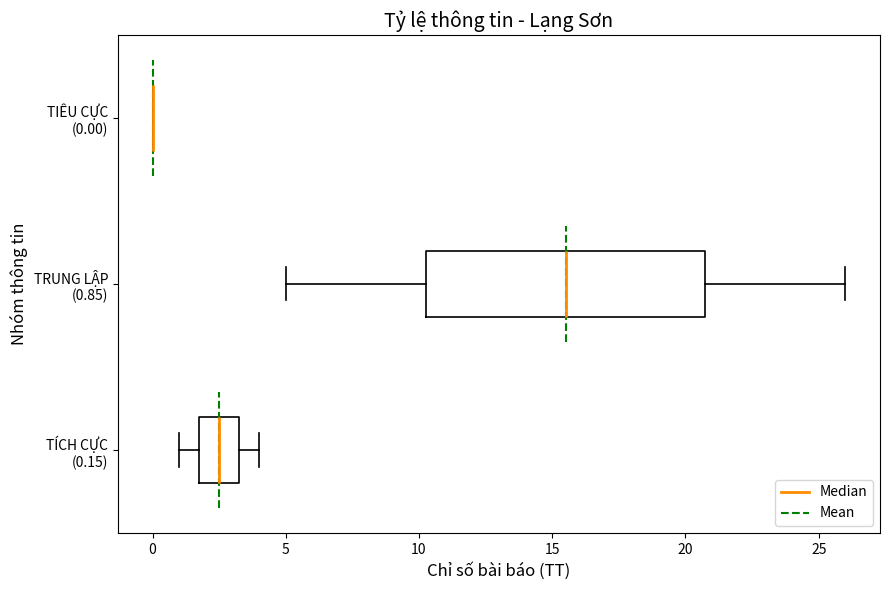

Which box is the widest, from its left edge to its right edge?

TRUNG LẬP (0.85)